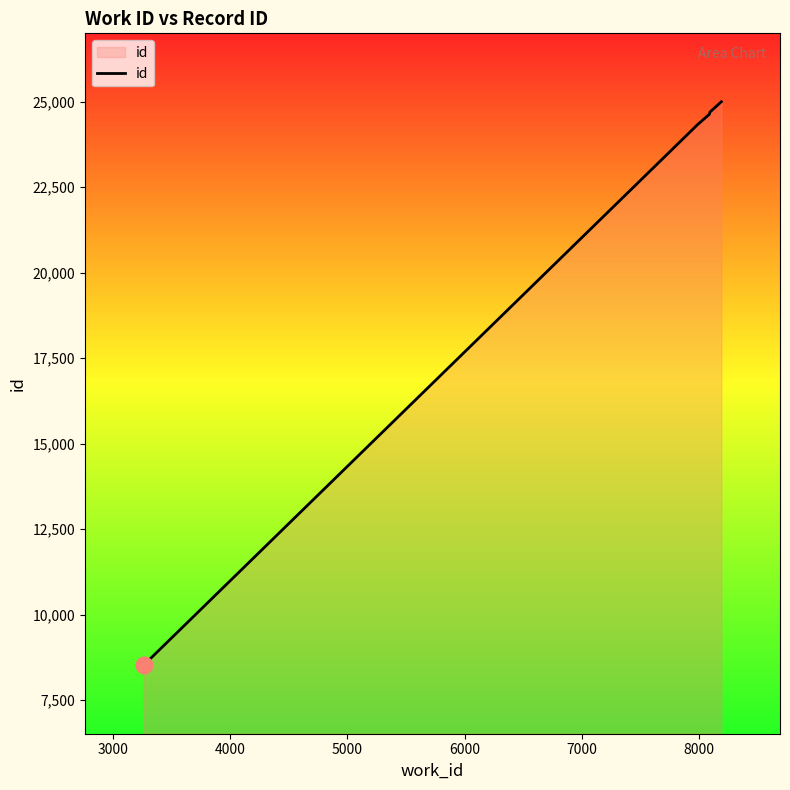

What is the greatest value displayed?

24996